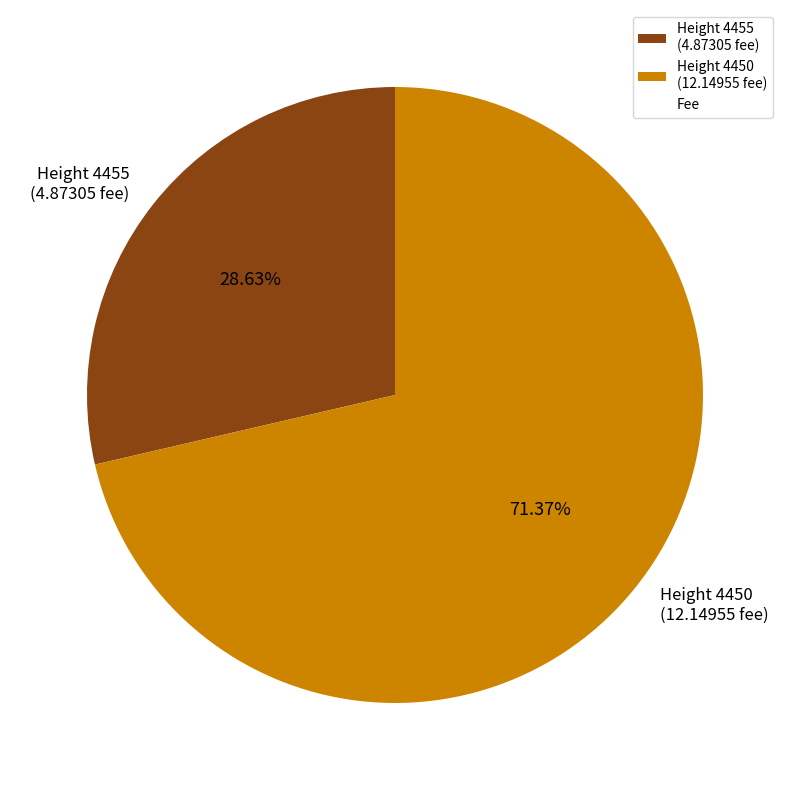

What is the ratio of the value at Height 4455 (4.87305 fee) to the value at Height 4450 (12.14955 fee)?

0.4